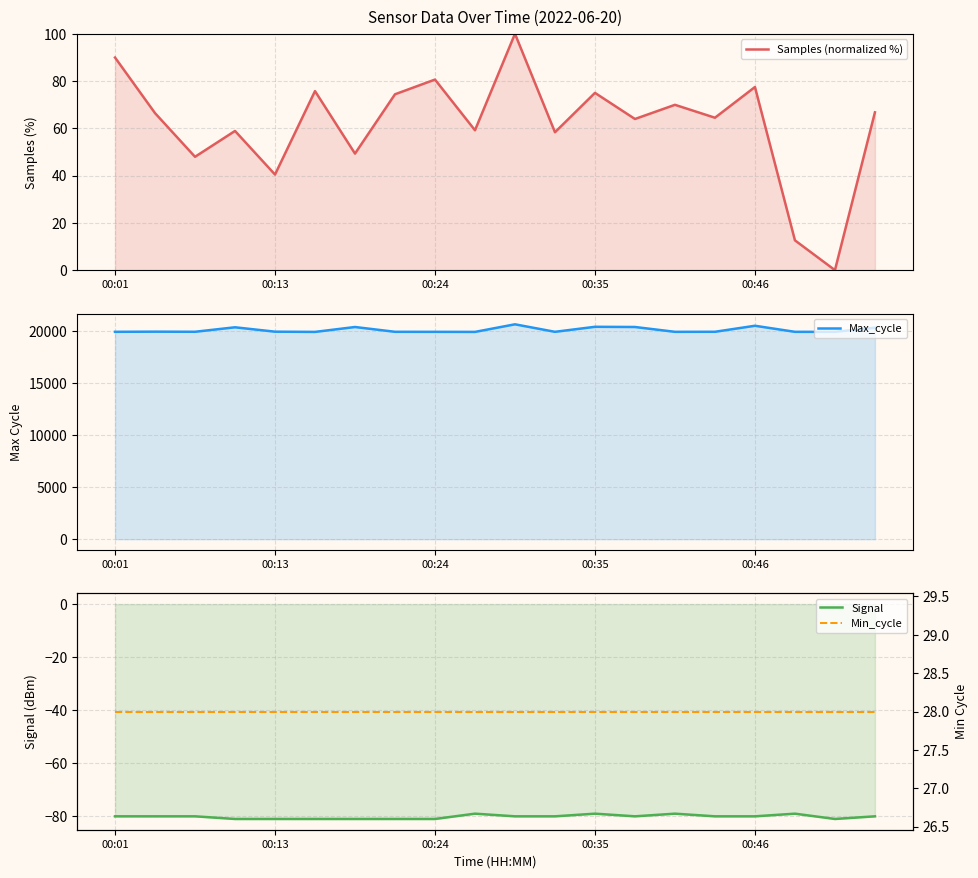

What is the sum of all Max_cycle values?

401873.0